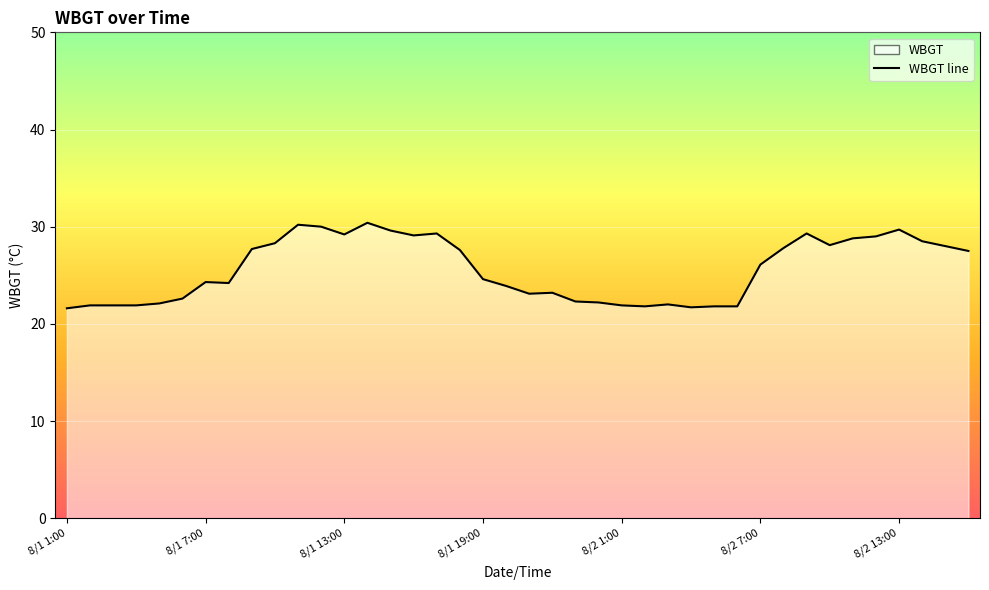

True or false: the data has more than 2 interior local peaks.

True